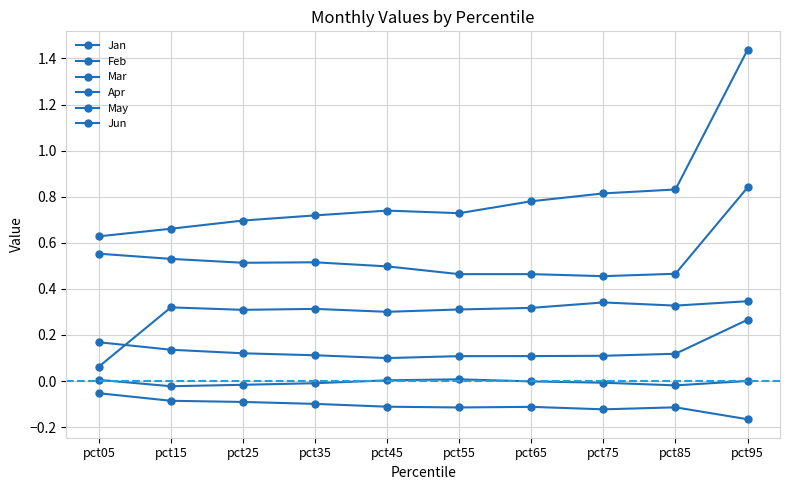

Which category has the highest value in the Apr series?

pct95